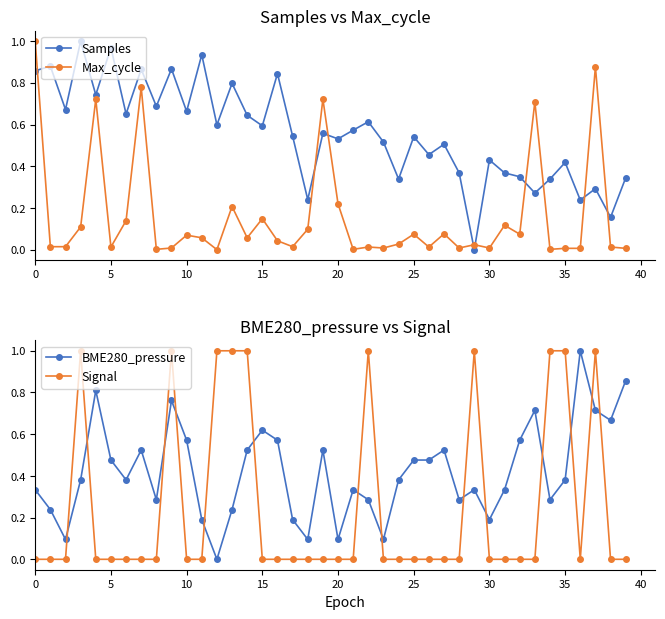

How many times do Samples and Max_cycle cross each other?

9